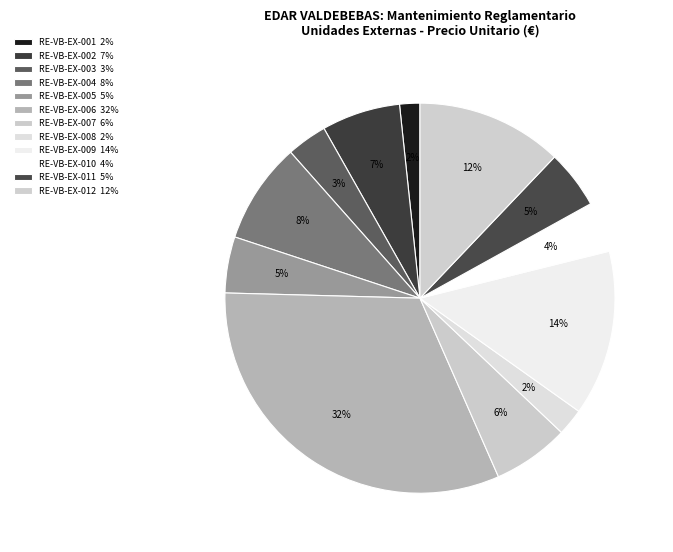

Which slice is the smallest?

RE-VB-EX-001